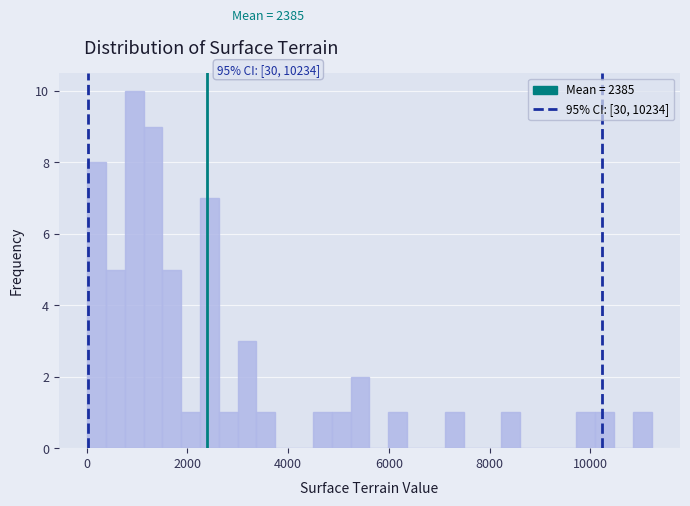

Read against the x-axis, roughly where is the centre of the tallest bar?

1000